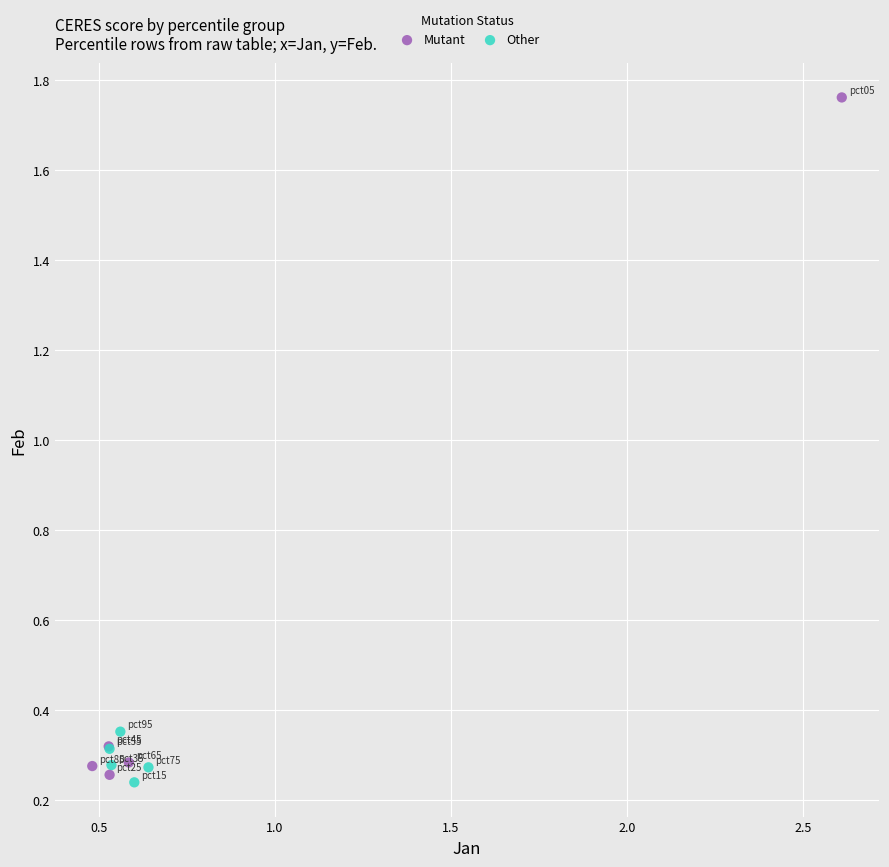

Which series reaches the maximum Y coordinate?

Mutant